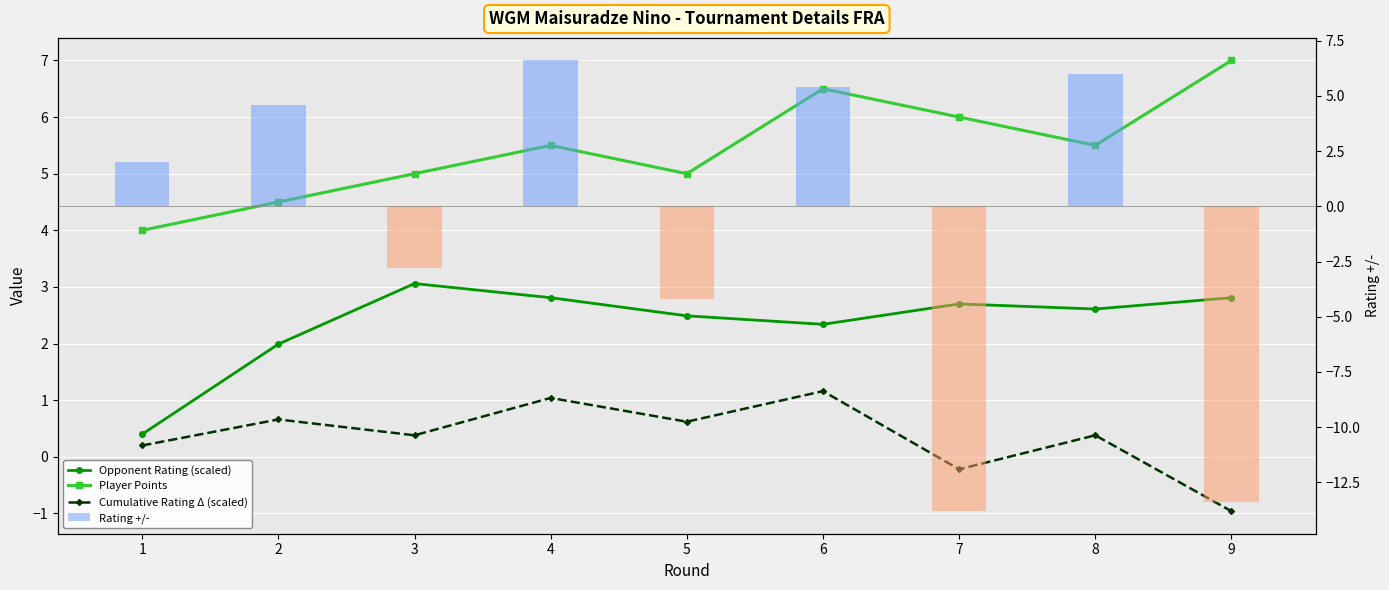

True or false: Rating +/- has a value of 6.0 at 8.

True